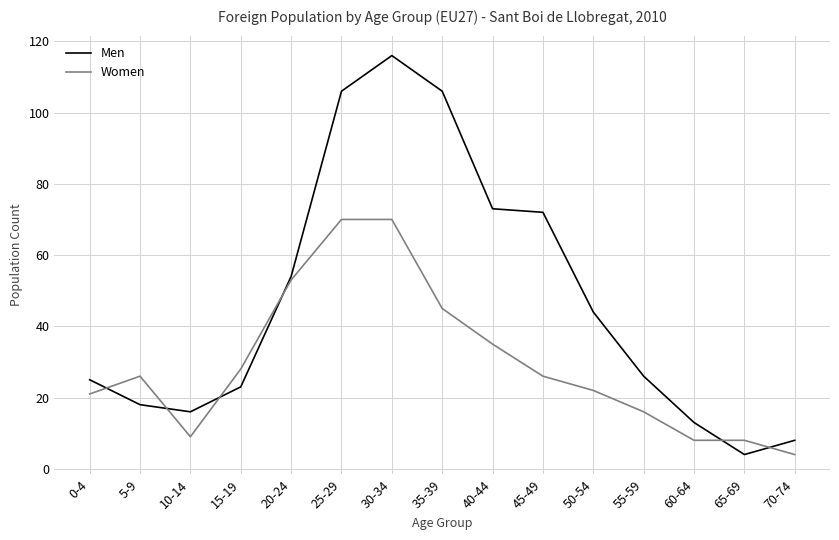

What position from the right is 60-64?

3